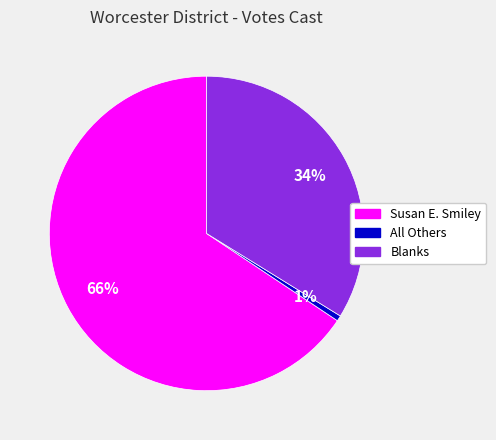

To the nearest percent, what is the difference between the Blanks and All Others slice percentages?

33%